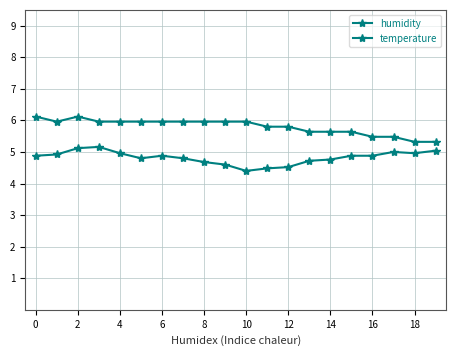

How many distinct data groups are displayed?

2